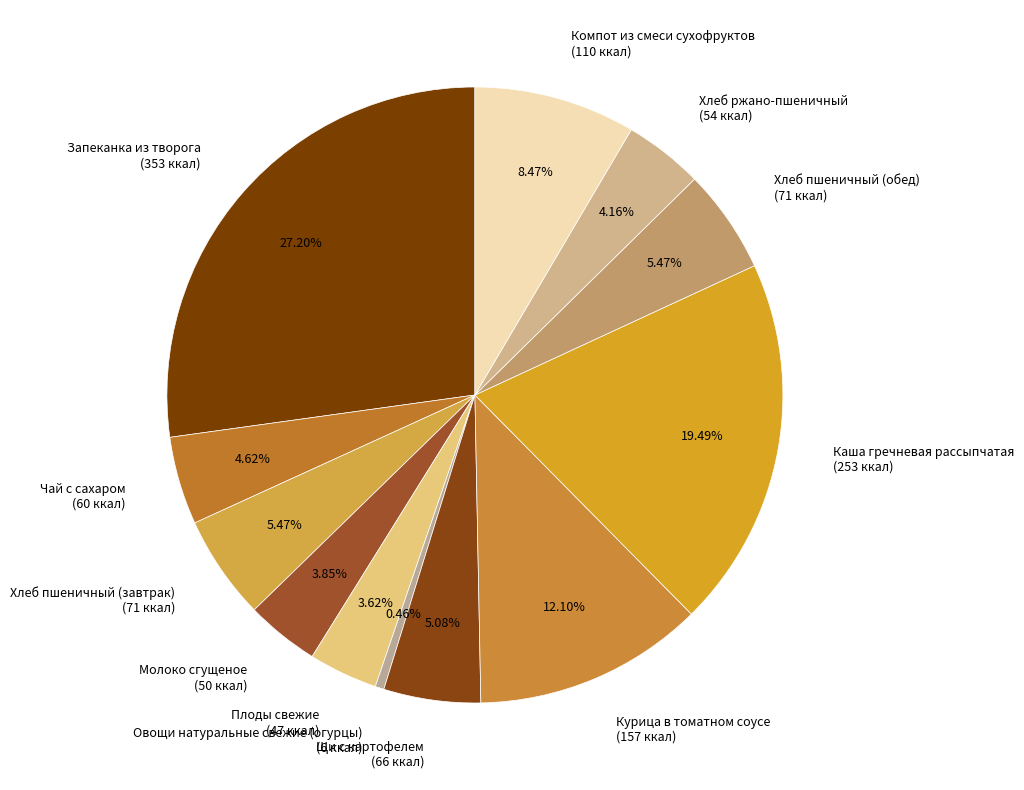

Approximately how many times larger is the value at Хлеб пшеничный (обед) compared to Овощи натуральные свежие (огурцы)?

11.8